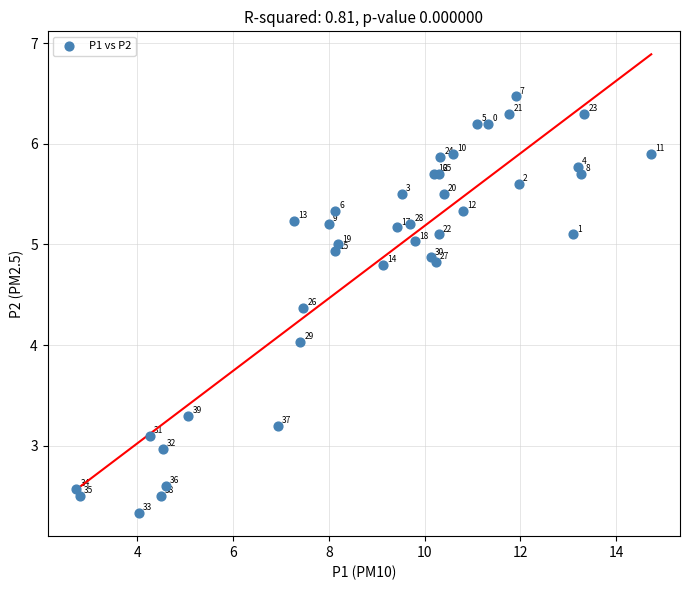

What Y value in the scatter plot is closest to 4?

4.0